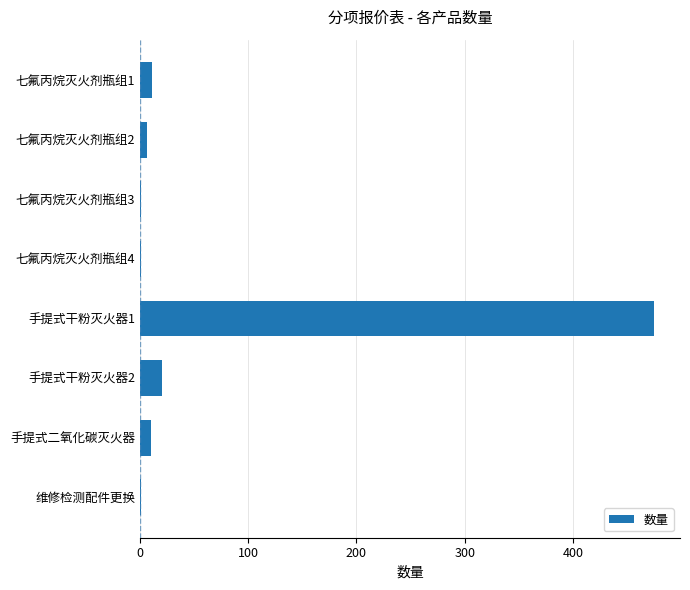

What is the maximum value shown in the chart?

475